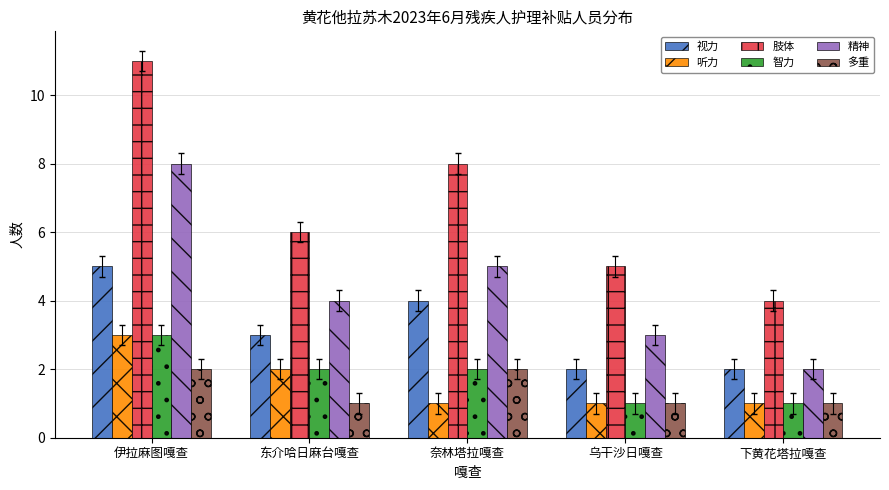

At which label does 肢体 reach its peak?

伊拉麻图嘎查